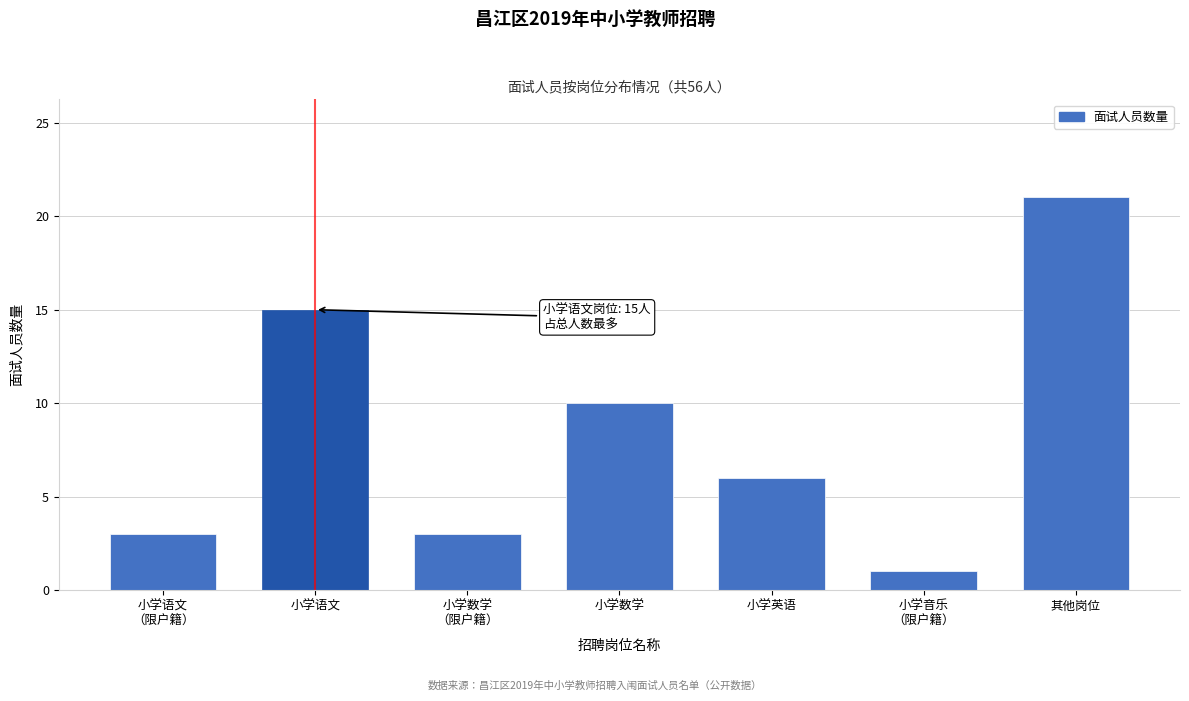

Reading left to right, list all the values displayed in this chart.

3	15	3	10	6	1	21